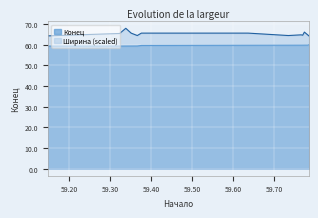

What is the spread (max minus min) of values at 59.351?

6.2